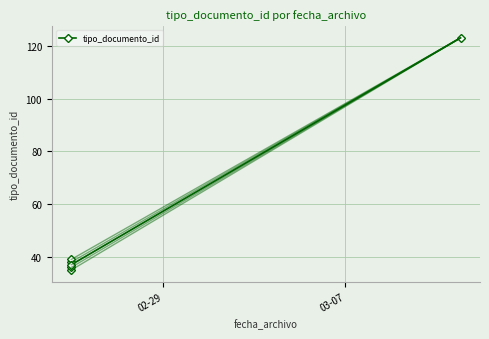

Is this an area chart (filled region under the line)?

No